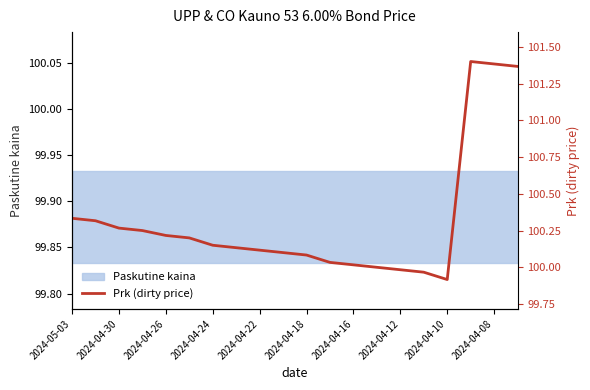

What is the sum of all values?

2006.2